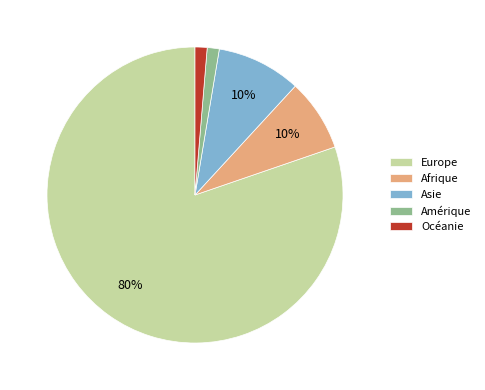

Which slice is the smallest?

Amérique